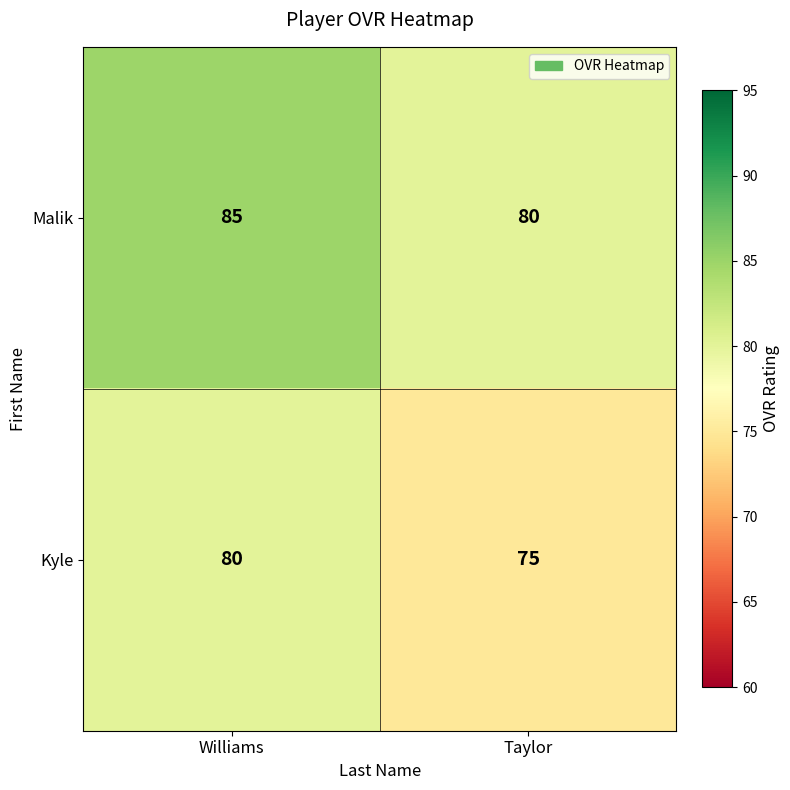

Which series has the largest total across all categories?

Malik